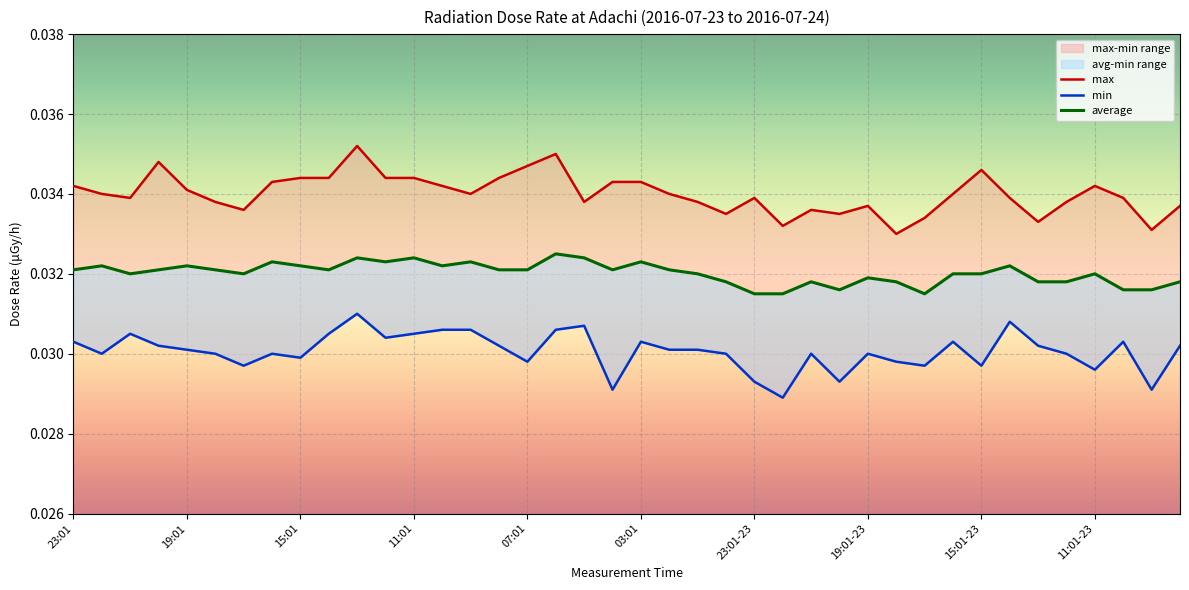

Which series has the largest range (max minus min)?

max